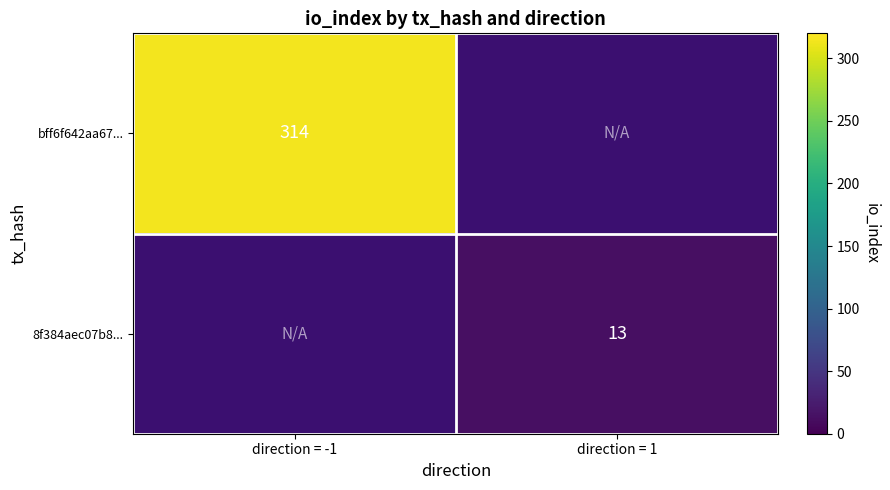

The bff6f642aa67... series shows 462.2 at direction = -1. True or false?

False